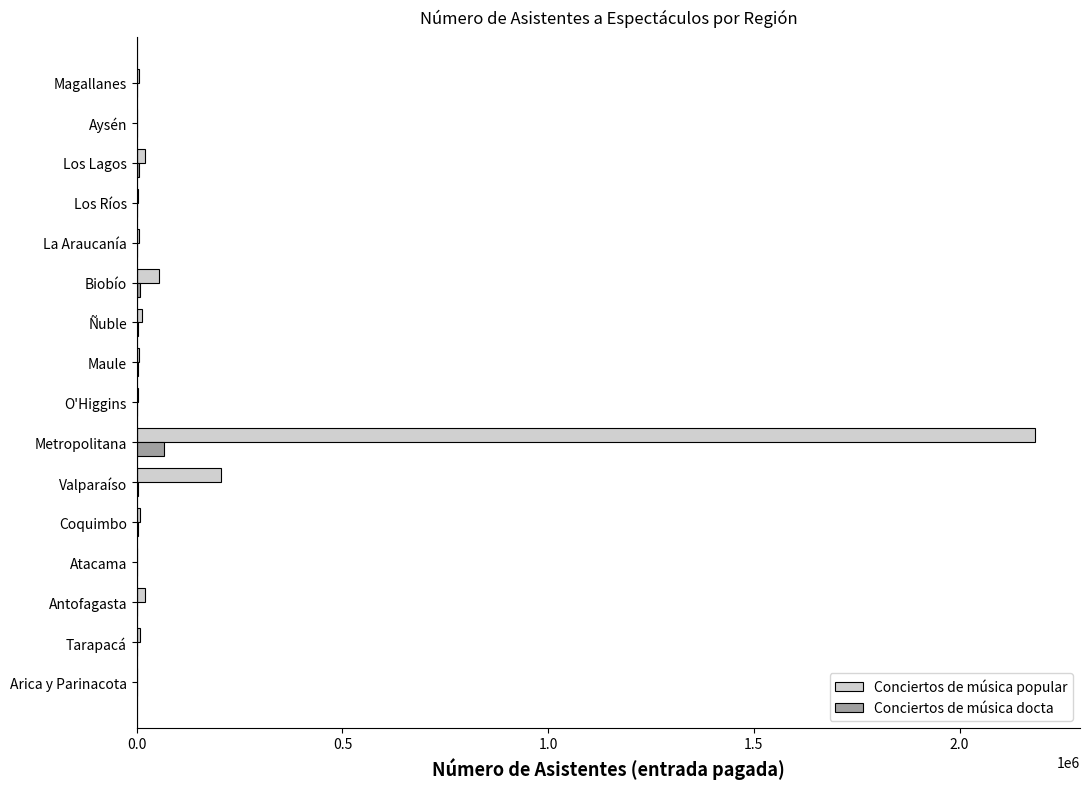

Where is Conciertos de música popular nearest to the value 1091866?

Valparaíso